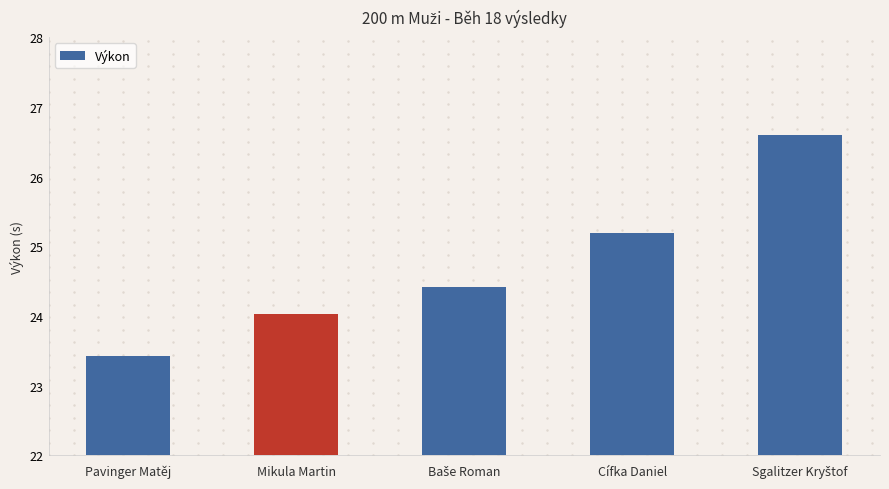

Reading right to left, what are all the values shown in this chart?

26.6	25.2	24.4	24.0	23.4